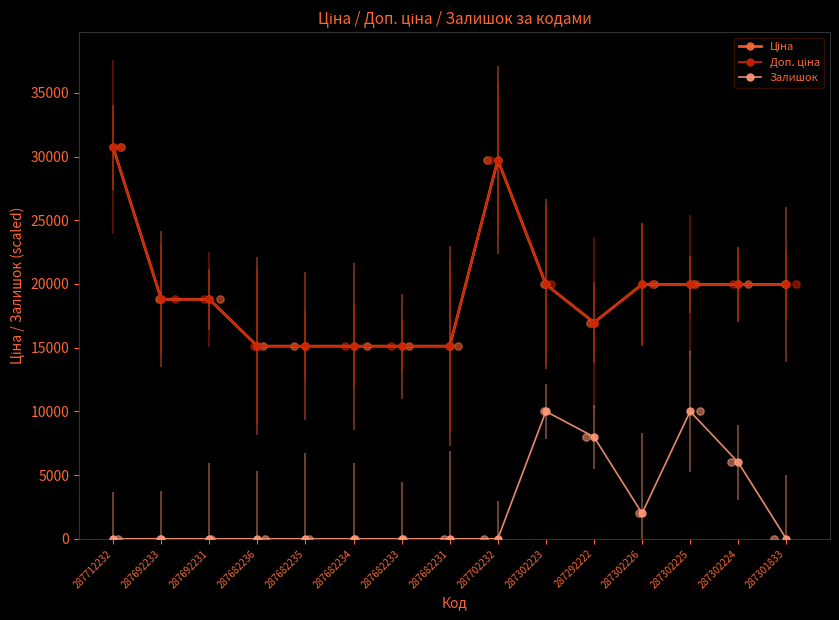

Which series has the largest total across all categories?

Ціна